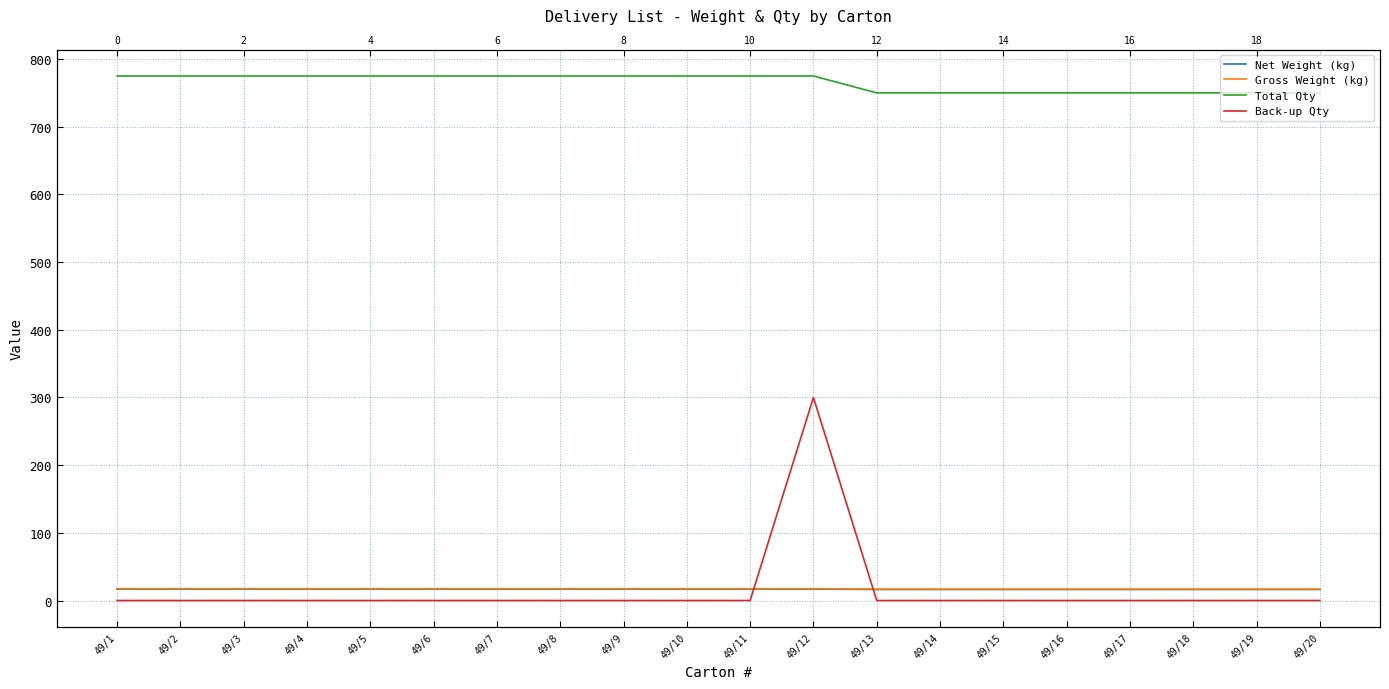

True or false: Gross Weight (kg) has more than 1 points higher than both neighbors.

False